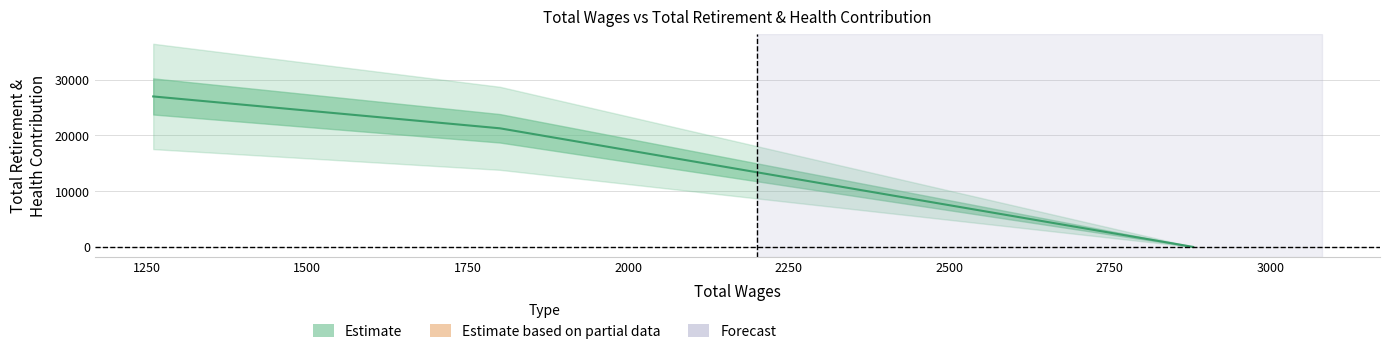

How many lines are shown in the chart?

1